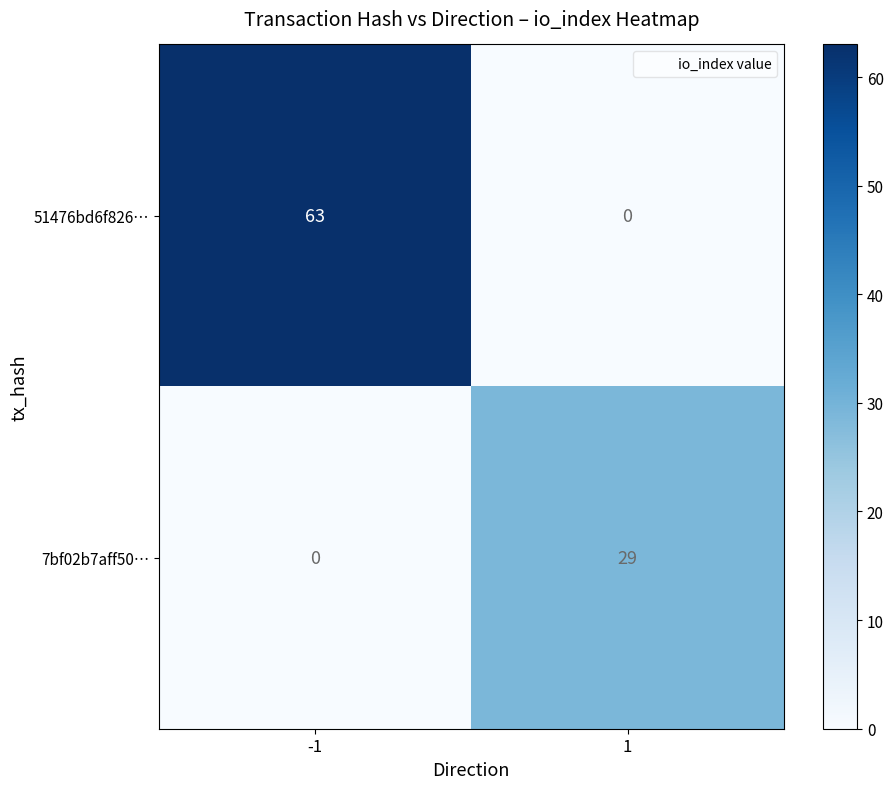

The 51476bd6f826… series shows 21 at -1. True or false?

False